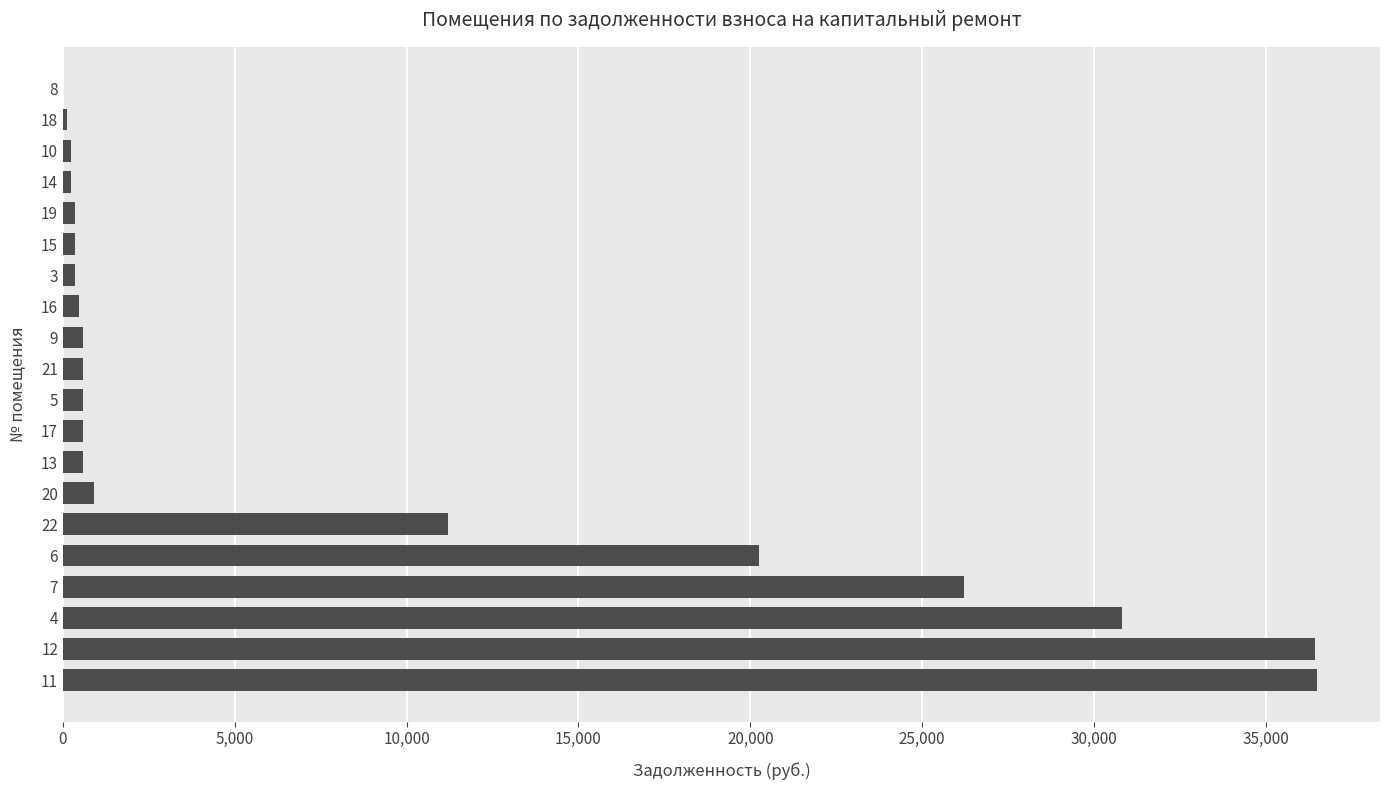

Count the number of values greater than 573.

12